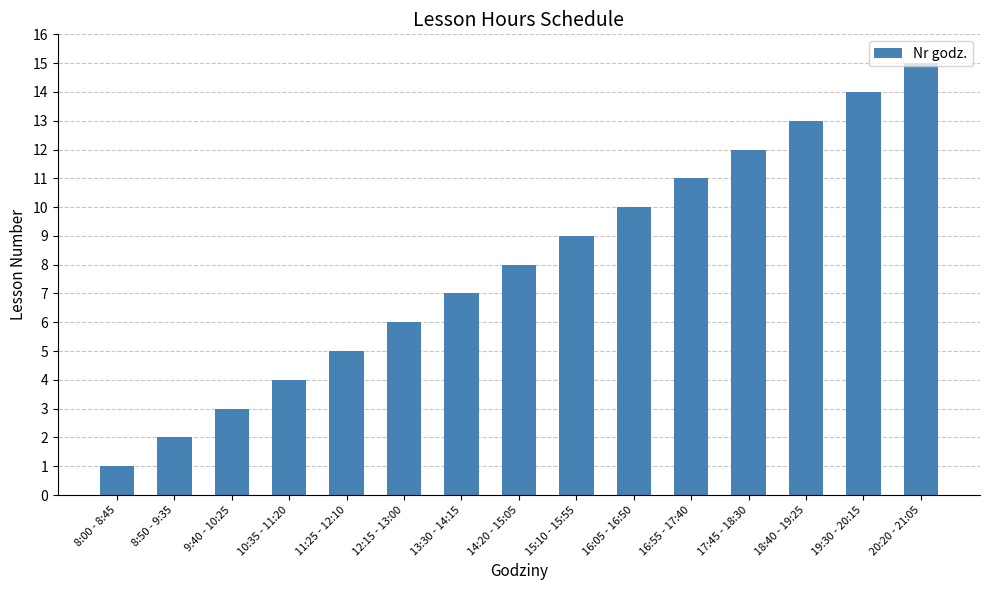

Is it true that the value at 15:10 - 15:55 is 12?

False